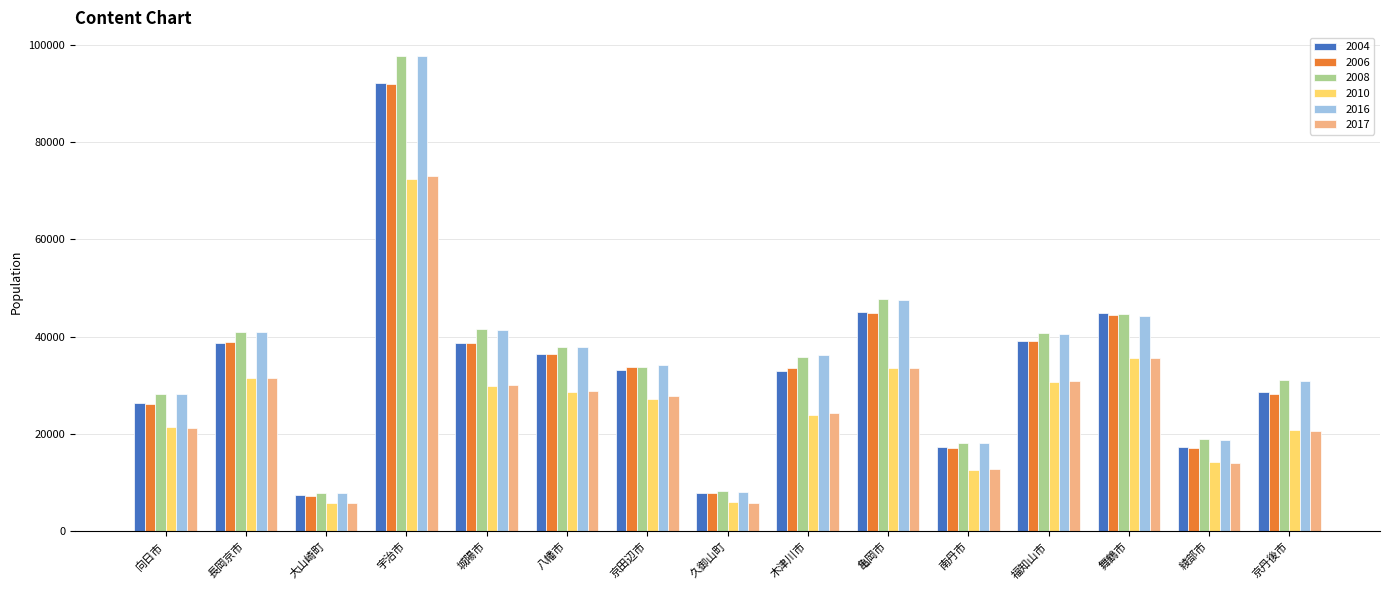

What is the spread (max minus min) of values at 八幡市?

9290